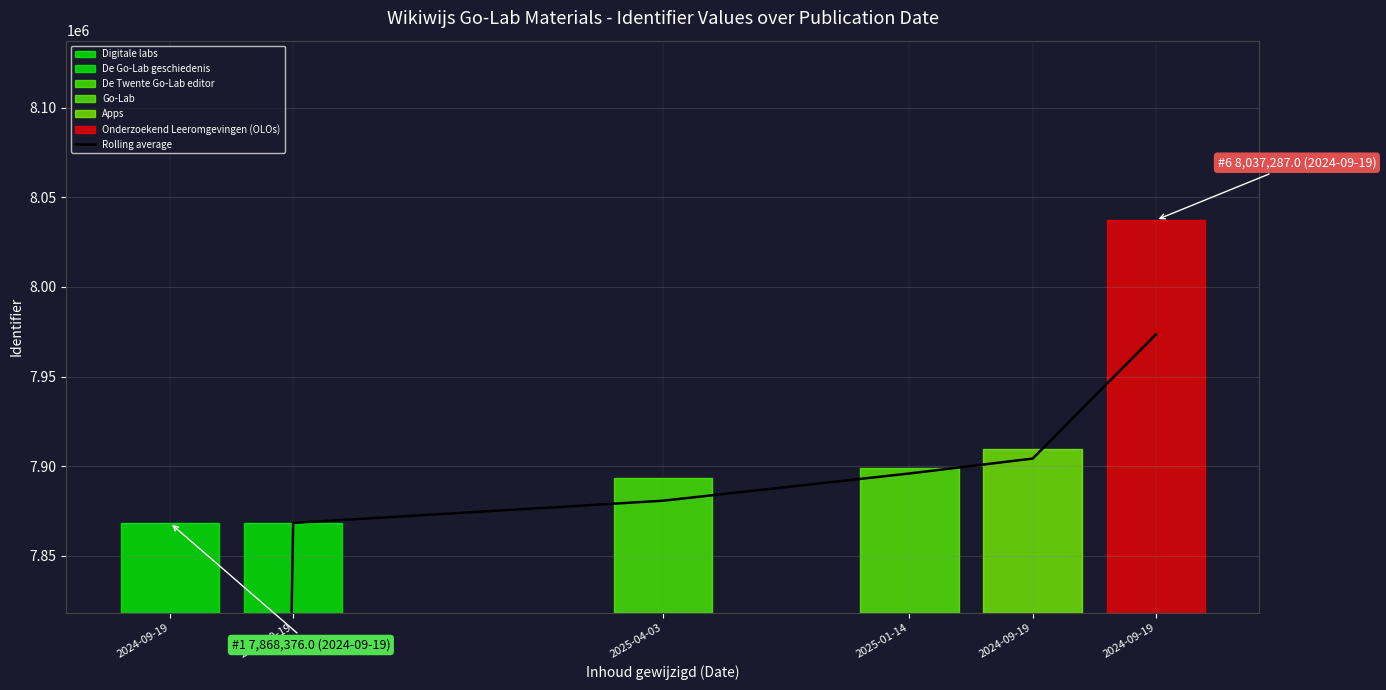

List the labels in order of value, smallest first.

2024-09-19, 2024-09-19, 2025-04-03, 2025-01-14, 2024-09-19, 2024-09-19